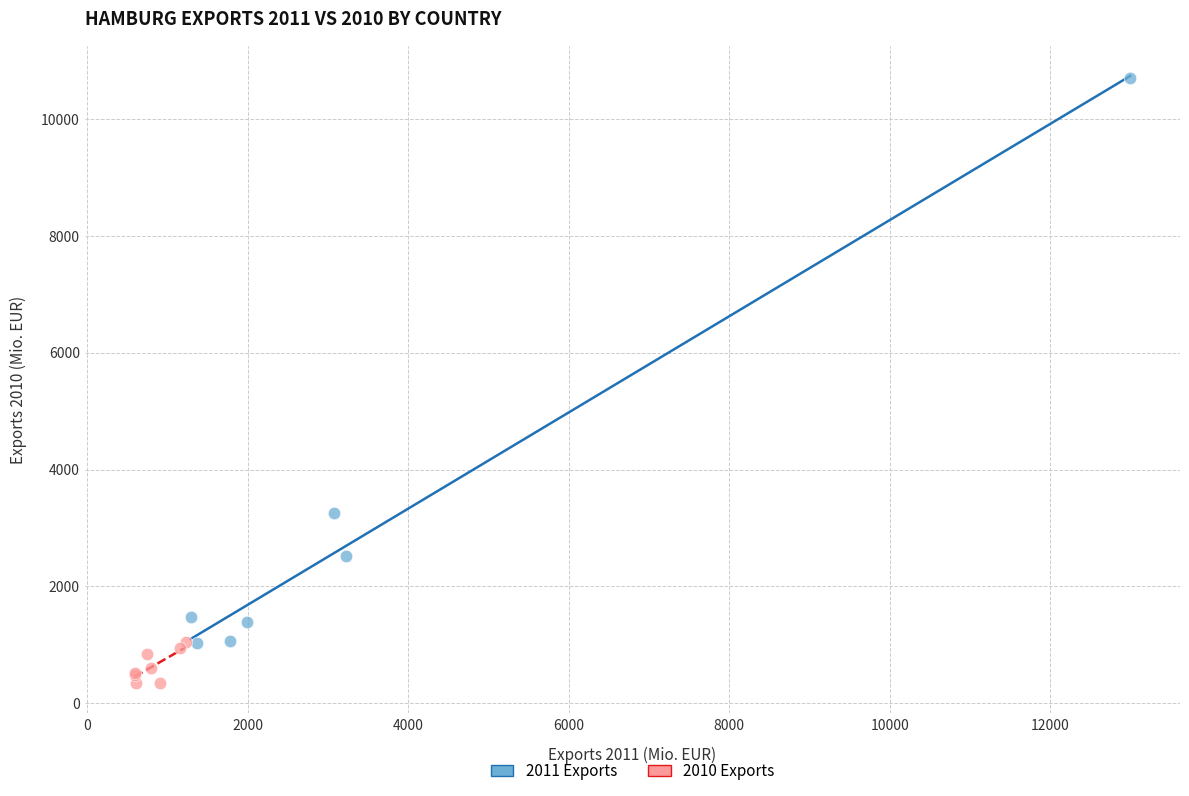

Which series reaches the minimum Y coordinate?

2010 Exports